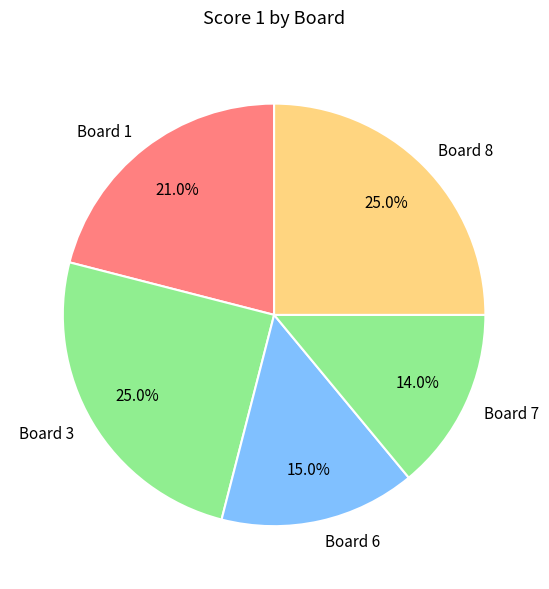

To the nearest percent, what is the average slice percentage?

20%